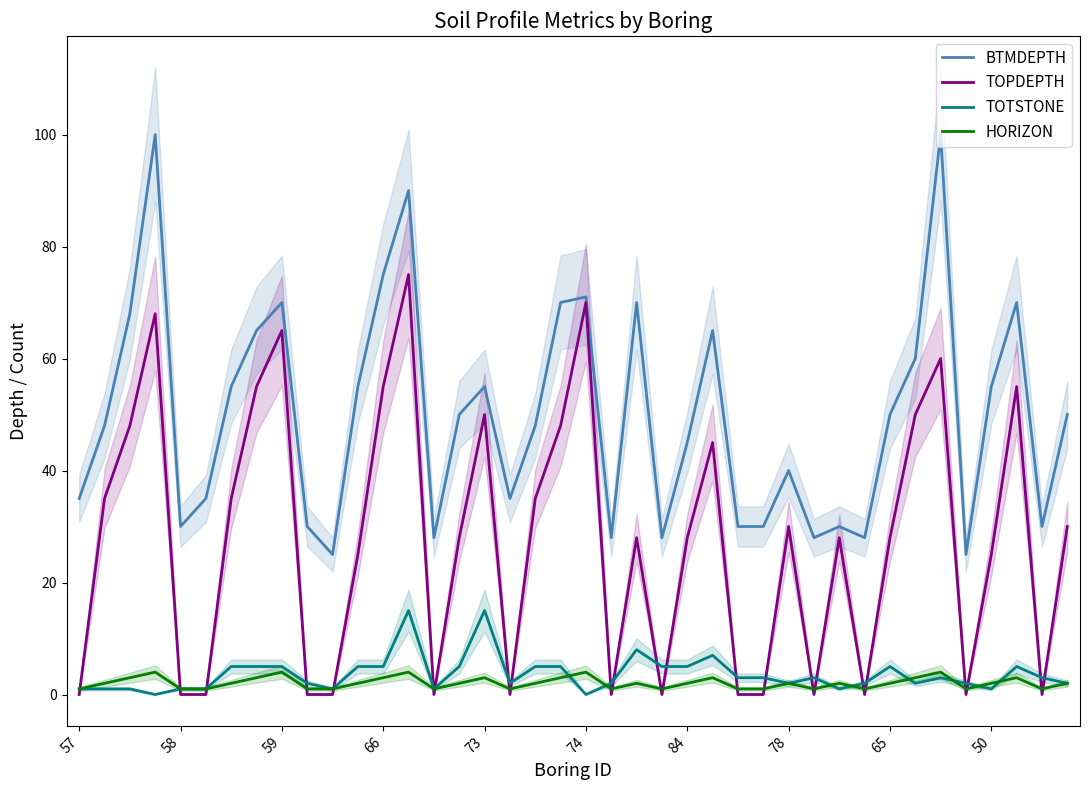

How many categories are shown in the chart?

40